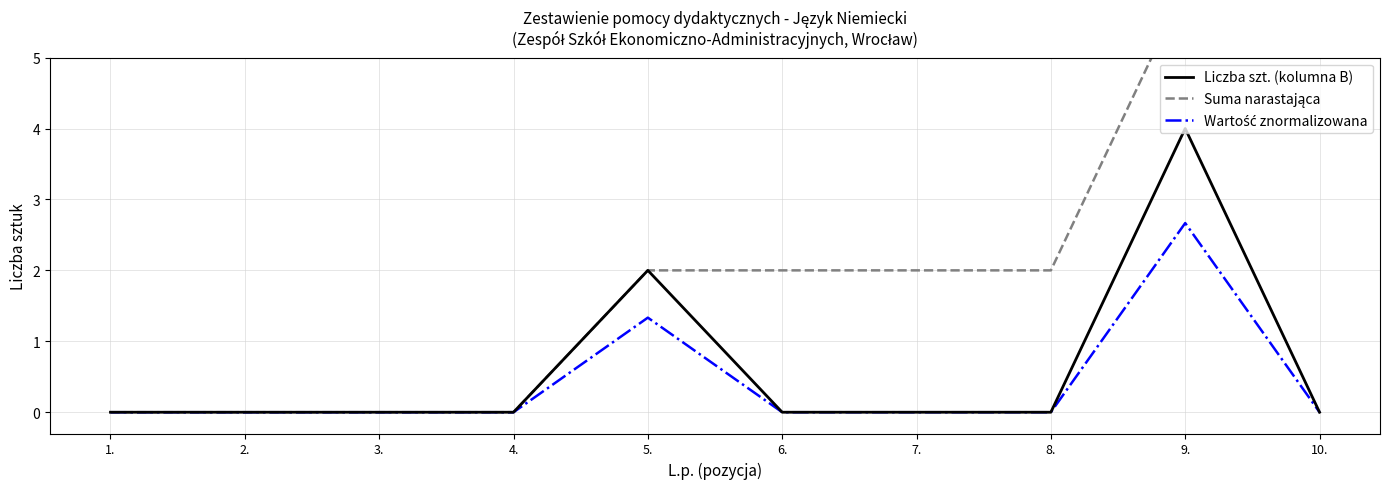

Reading right to left, transcribe all the data shown in this chart.

Liczba szt. (kolumna B): 10.=0.0	9.=4.0	8.=0.0	7.=0.0	6.=0.0	5.=2.0	4.=0.0	3.=0.0	2.=0.0	1.=0.0
Suma narastająca: 10.=6.0	9.=6.0	8.=2.0	7.=2.0	6.=2.0	5.=2.0	4.=0.0	3.=0.0	2.=0.0	1.=0.0
Wartość znormalizowana: 10.=0.0	9.=2.7	8.=0.0	7.=0.0	6.=0.0	5.=1.3	4.=0.0	3.=0.0	2.=0.0	1.=0.0